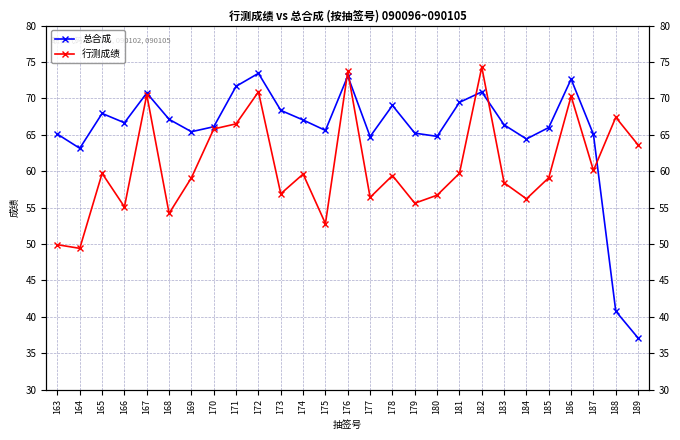

What is the sum of all 行测成绩 values?

1641.3